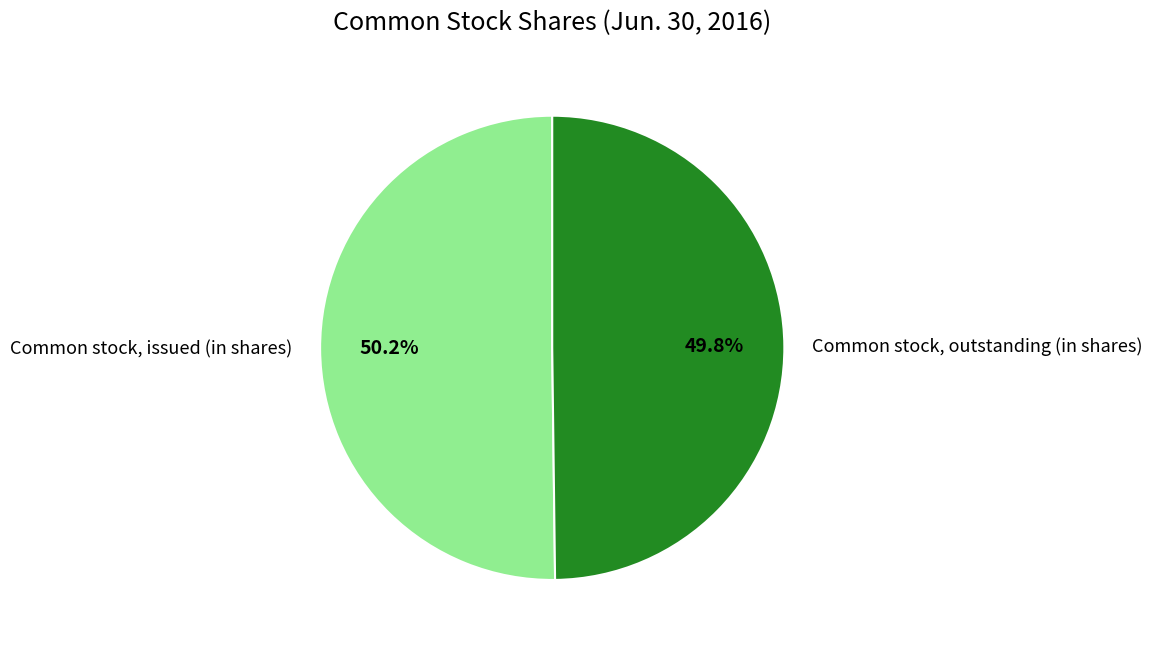

Approximately how many times larger is the value at Common stock, outstanding (in shares) compared to Common stock, issued (in shares)?

1.0